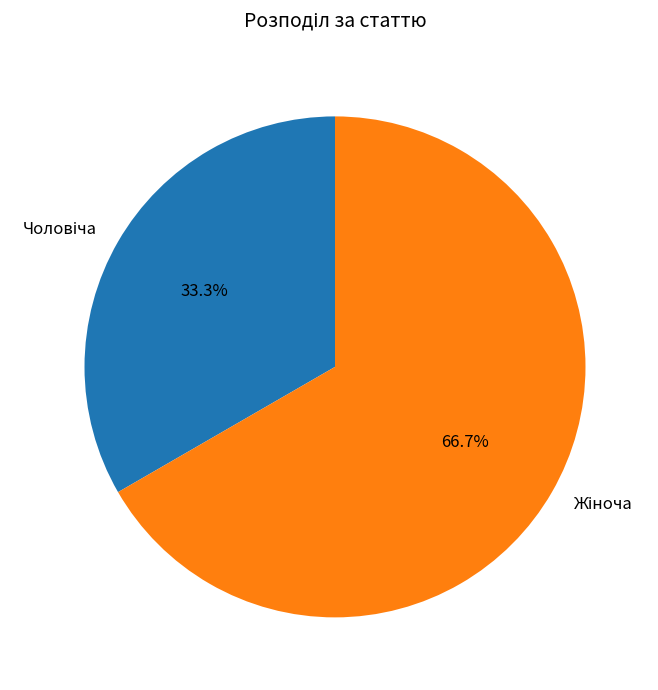

Does any single category account for the majority?

Yes